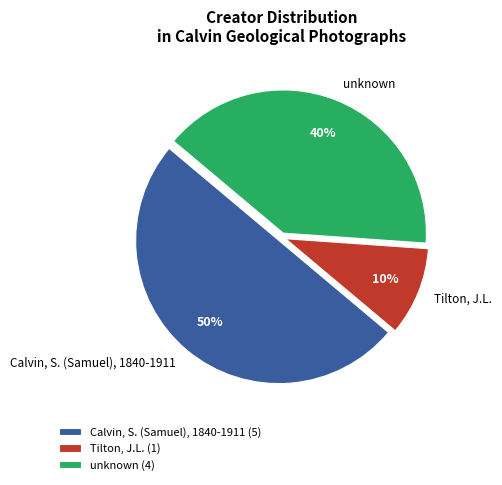

Combined, do Calvin, S. (Samuel), 1840-1911 and unknown account for over 50%?

Yes